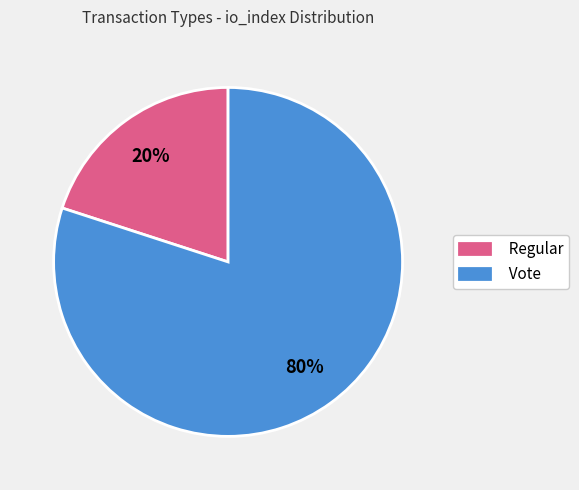

The Regular slice represents 10% of the pie. True or false?

False